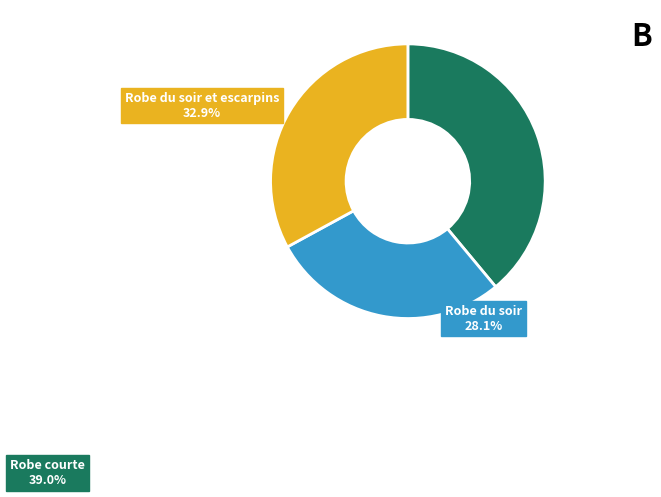

How many segments does this pie chart have?

3